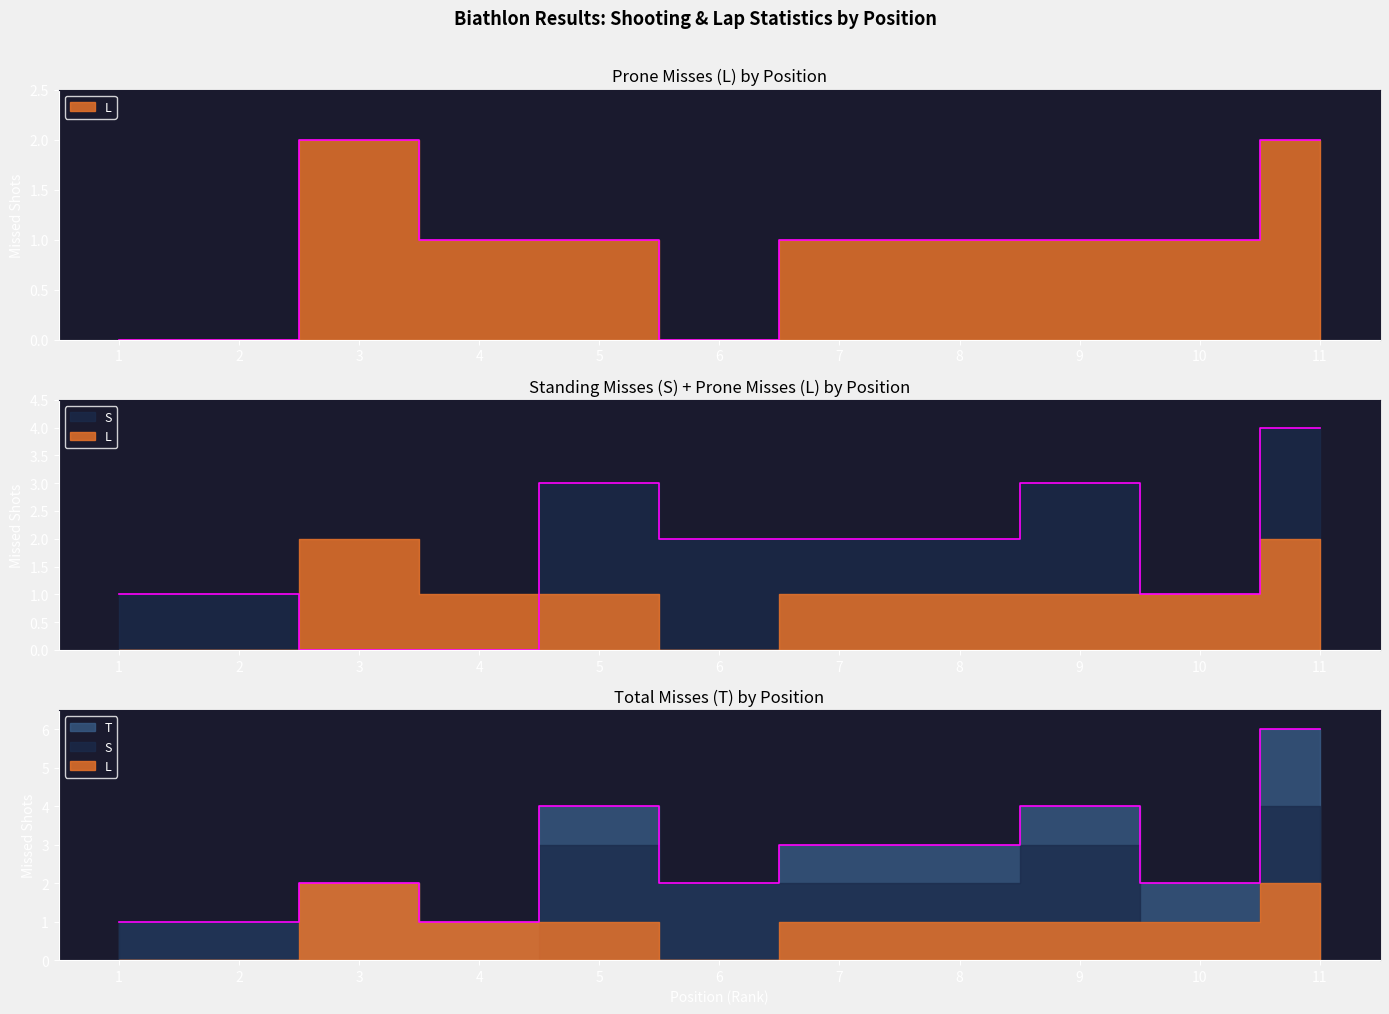

Which series has the largest total across all categories?

T